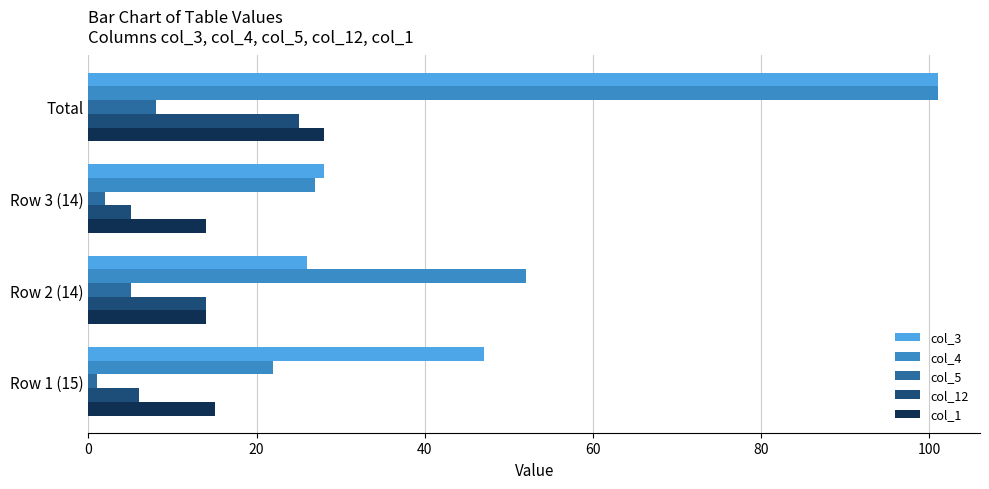

At which category is the sum across all series the highest?

Total